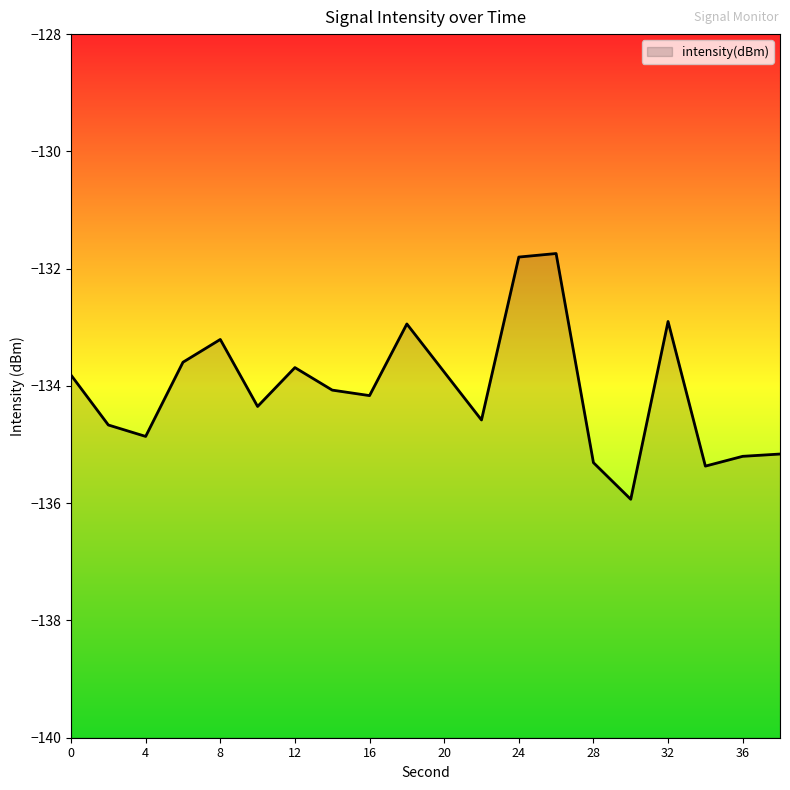

How many series are shown in this chart?

1